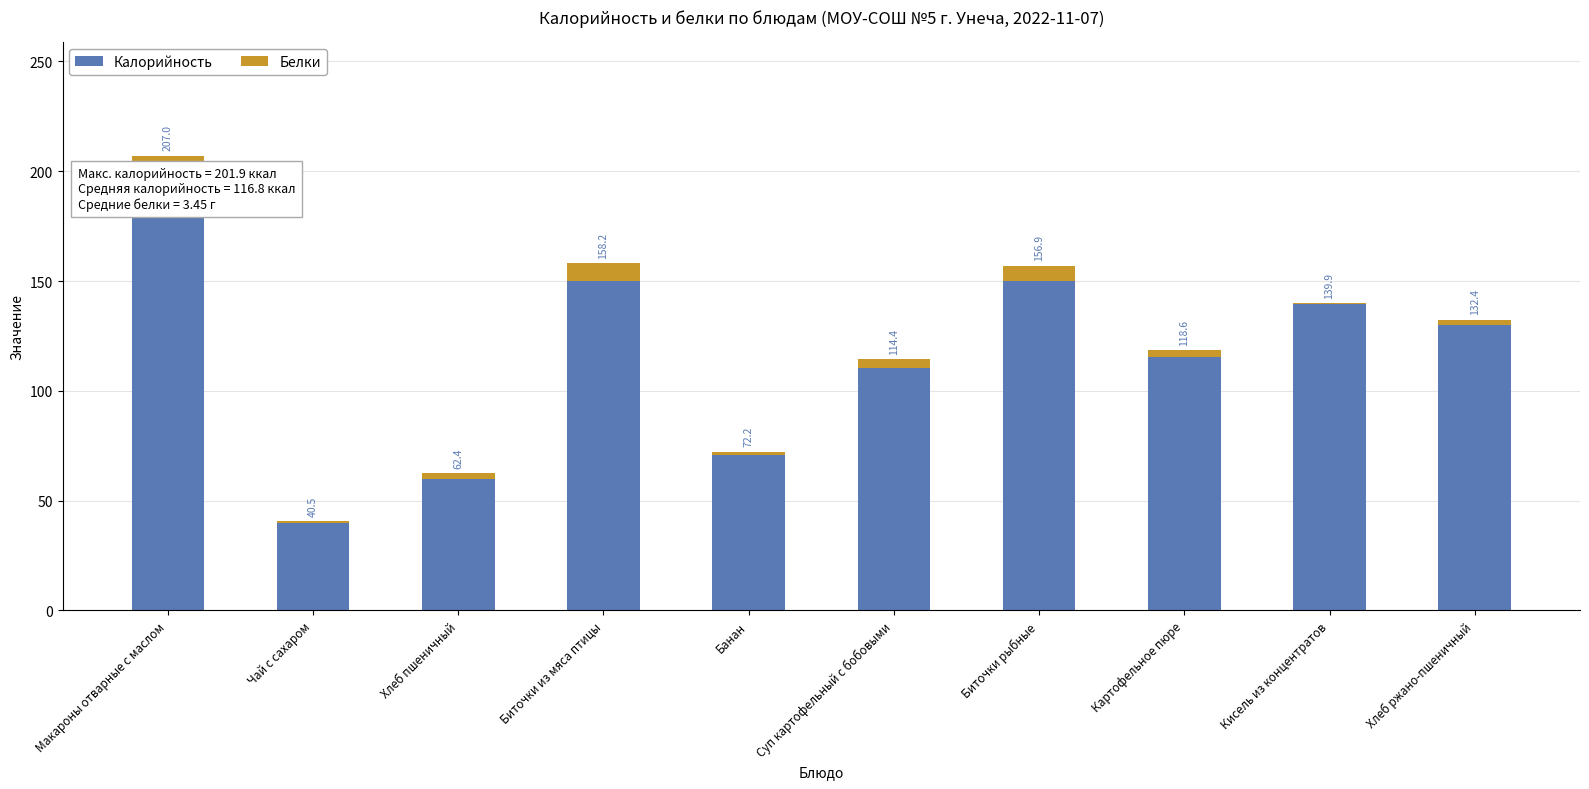

At which category is the sum across all series the highest?

Макароны отварные с маслом